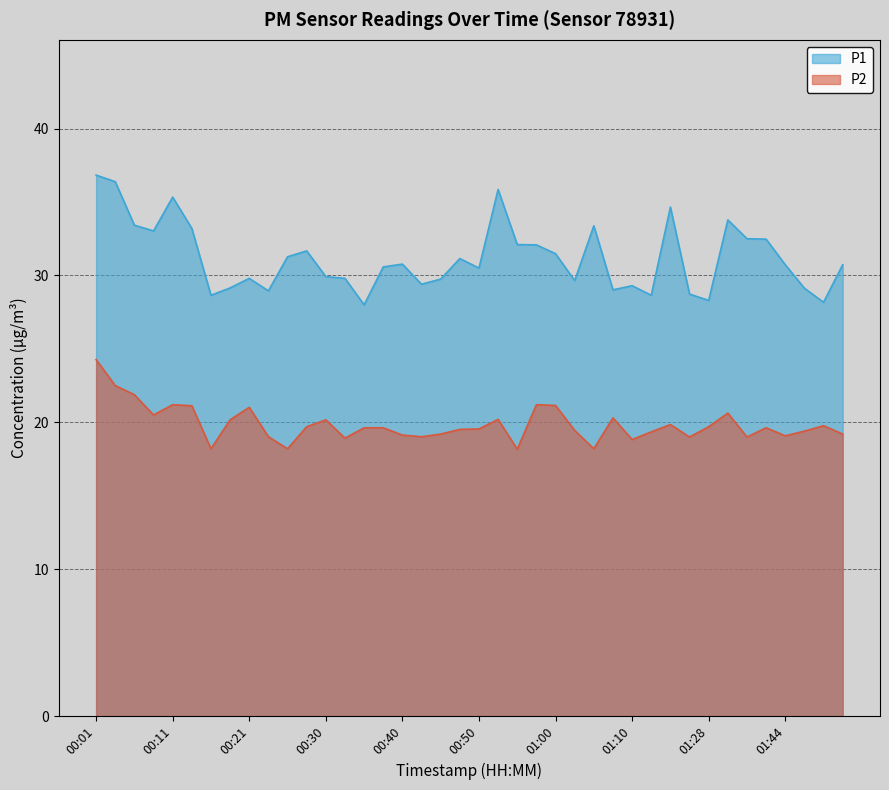

What is the sum of all P2 values?

794.7